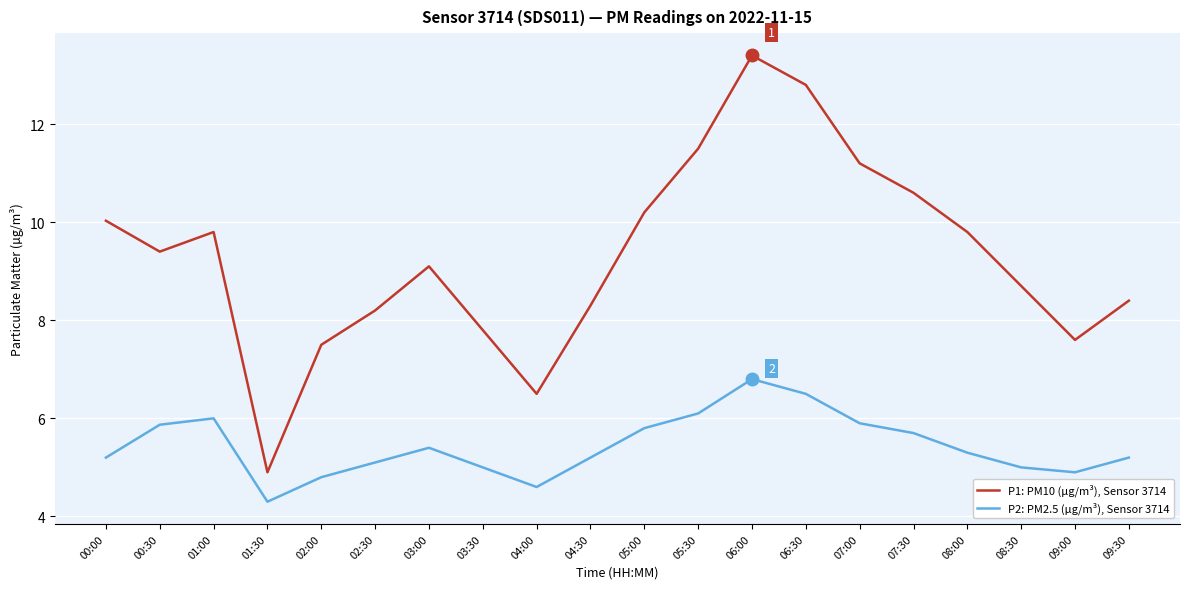

What position from the left is 07:00?

15